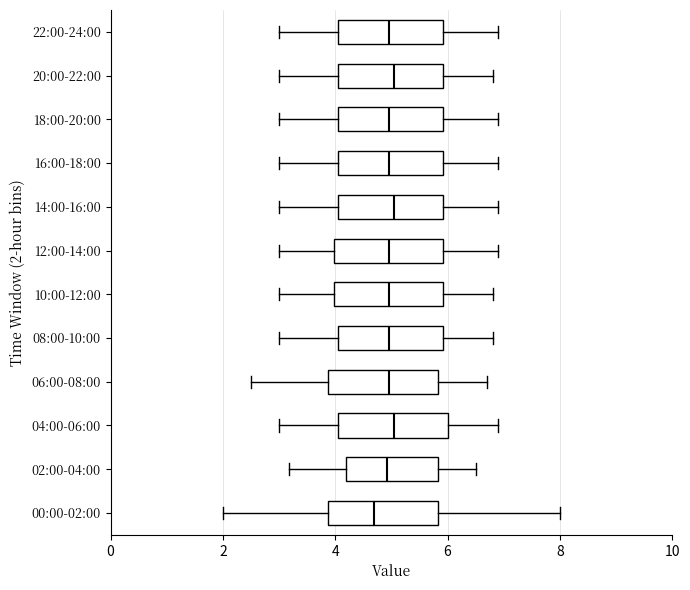

Which box has the furthest to the left median line?

00:00-02:00